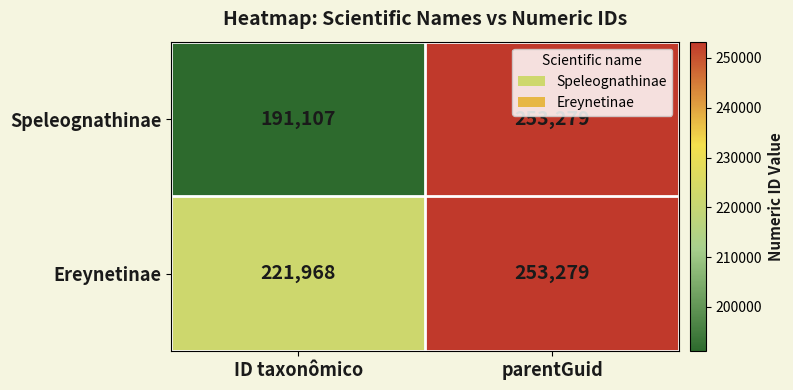

What is the total value across all series at ID taxonômico?

413075